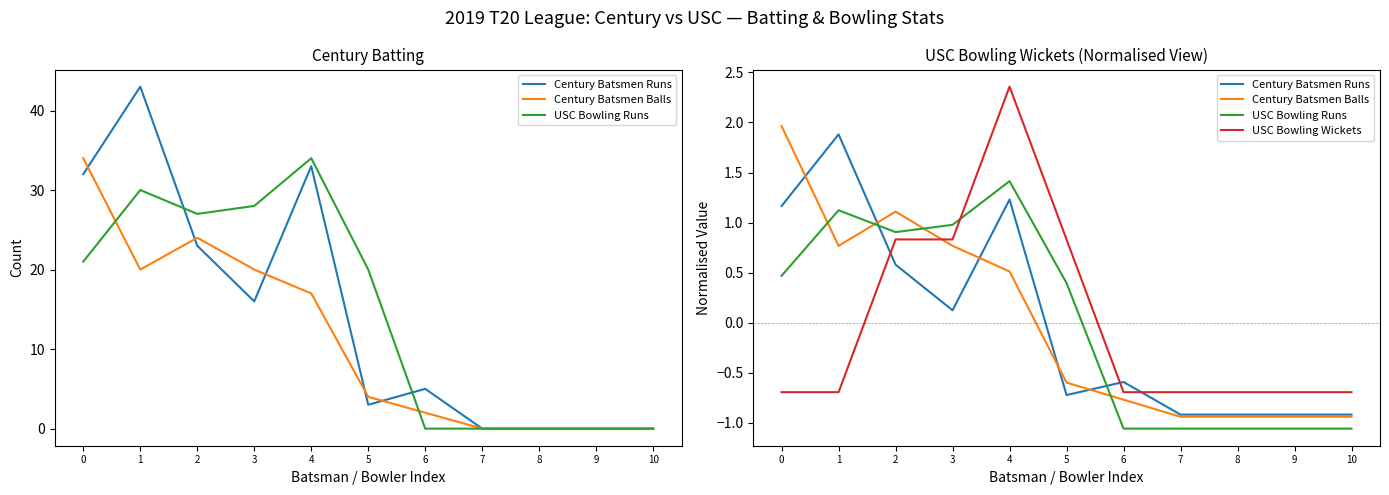

True or false: USC Bowling Wickets has more than 0 points higher than both neighbors.

True